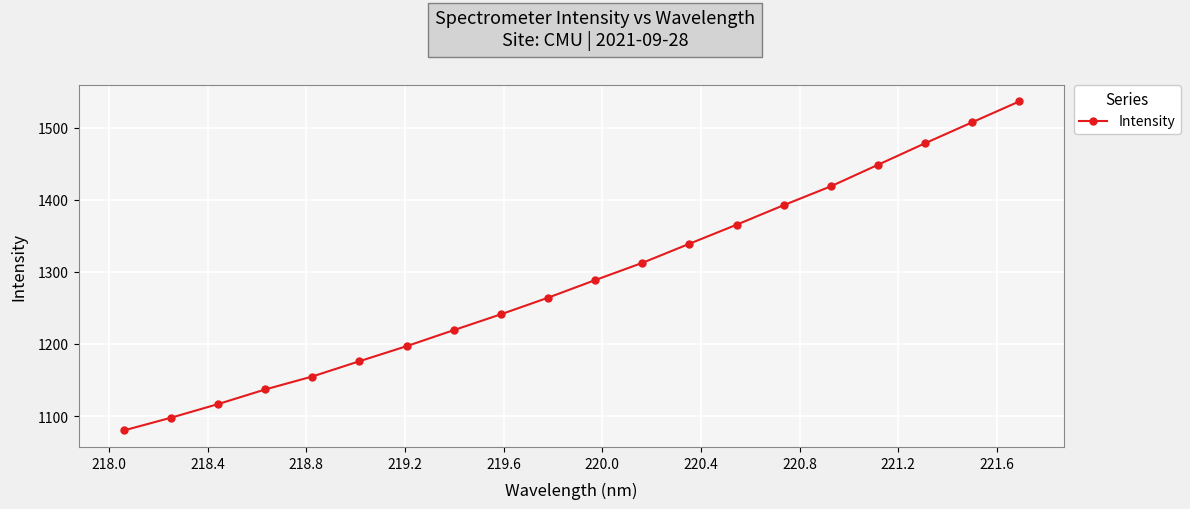

What is the difference between the second highest and minimum values?

427.9